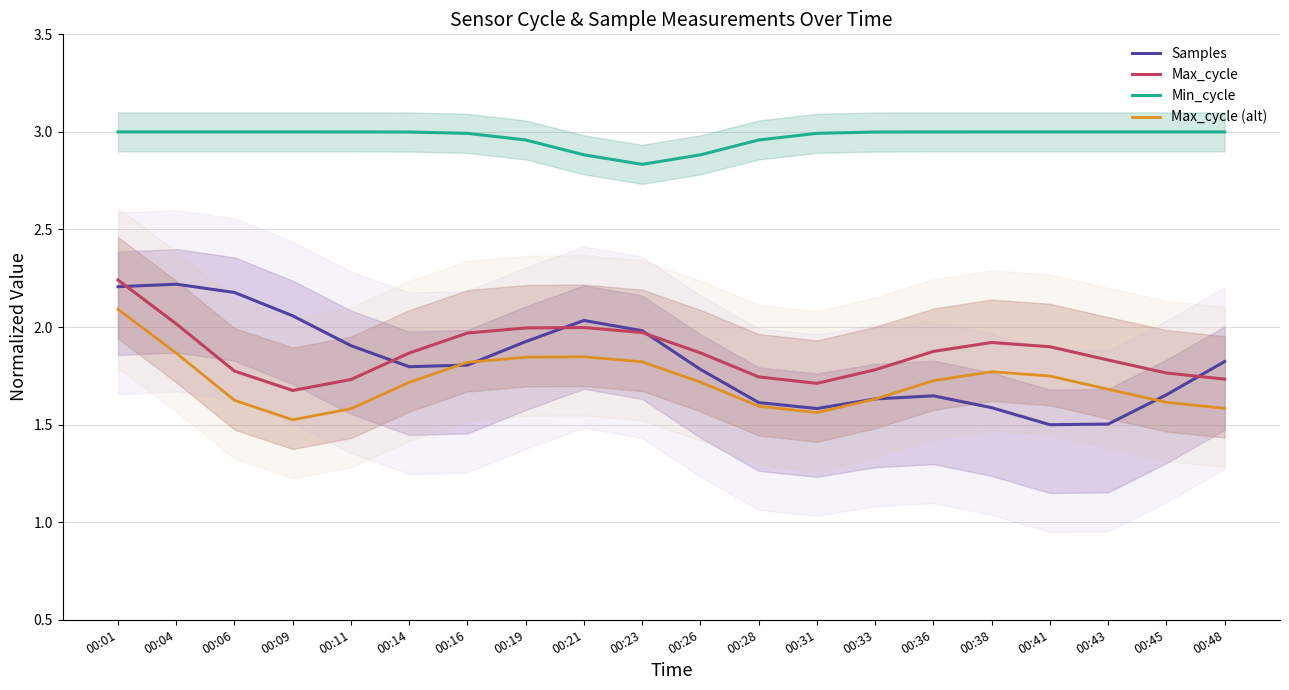

What is the difference between the Max_cycle values at 00:01 and 00:06?

0.5